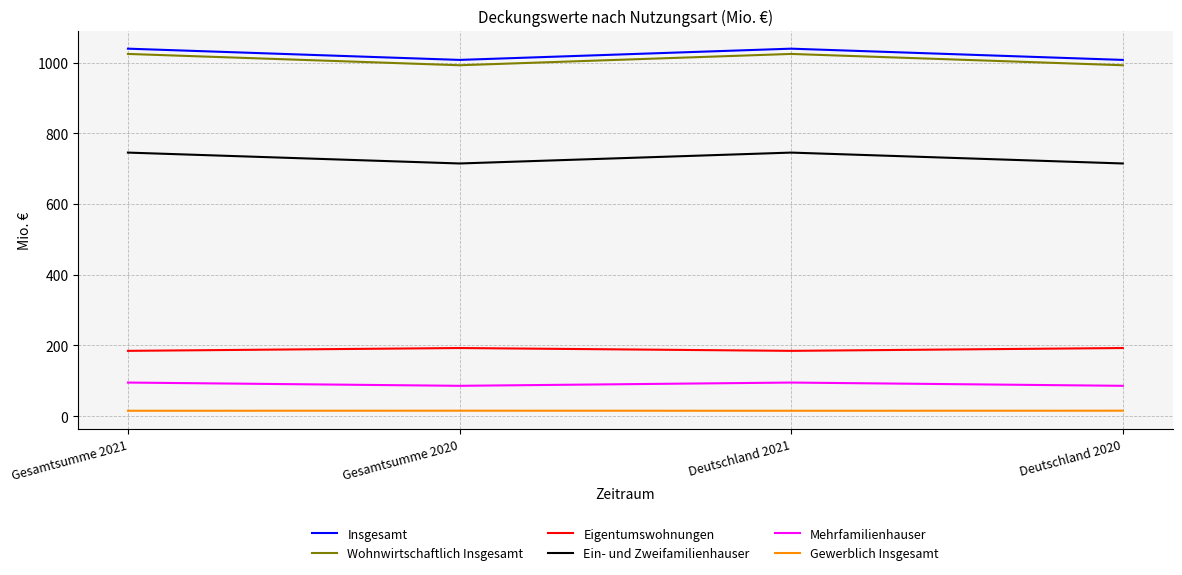

At how many categories does at least one series exceed 536?

4